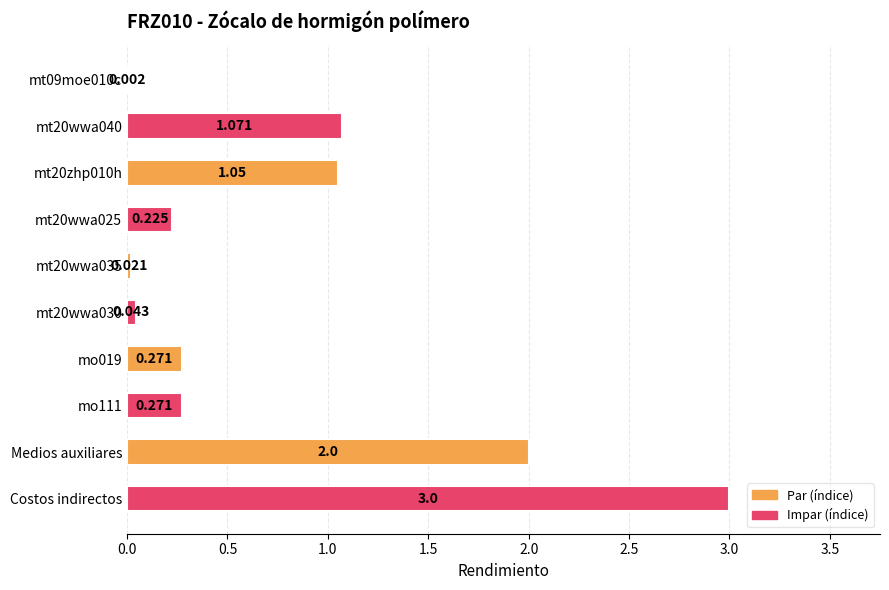

Between Costos indirectos and mt20wwa025, which is larger?

Costos indirectos